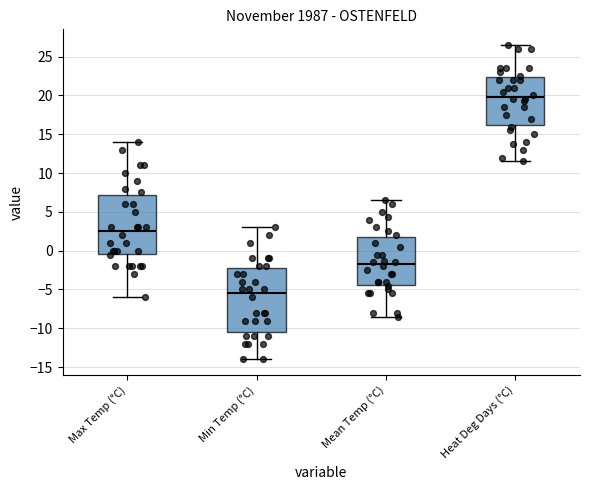

Comparing the boxes themselves (not the whiskers), which one is the tallest?

Min Temp (°C)